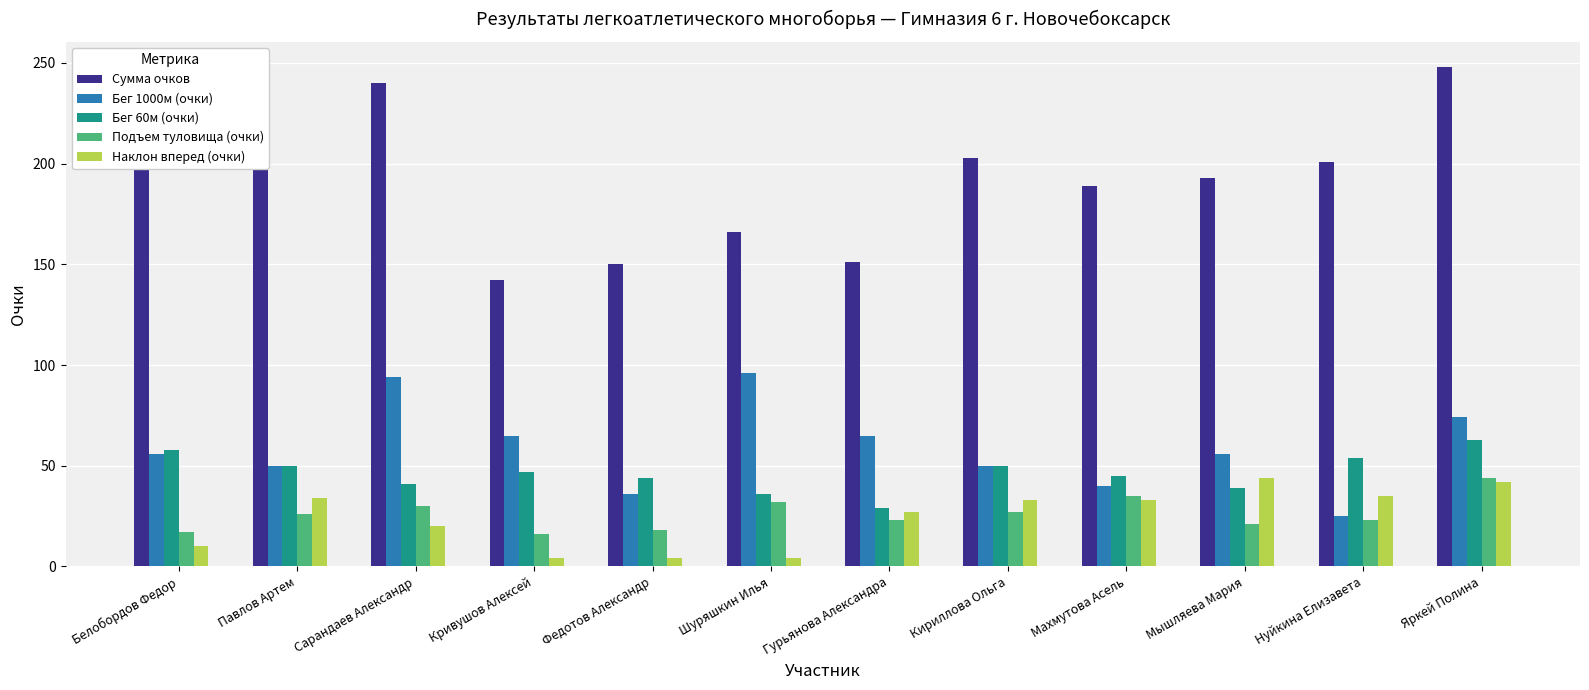

What is the difference between the second highest and minimum values in the Подъем туловища (очки) series?

19